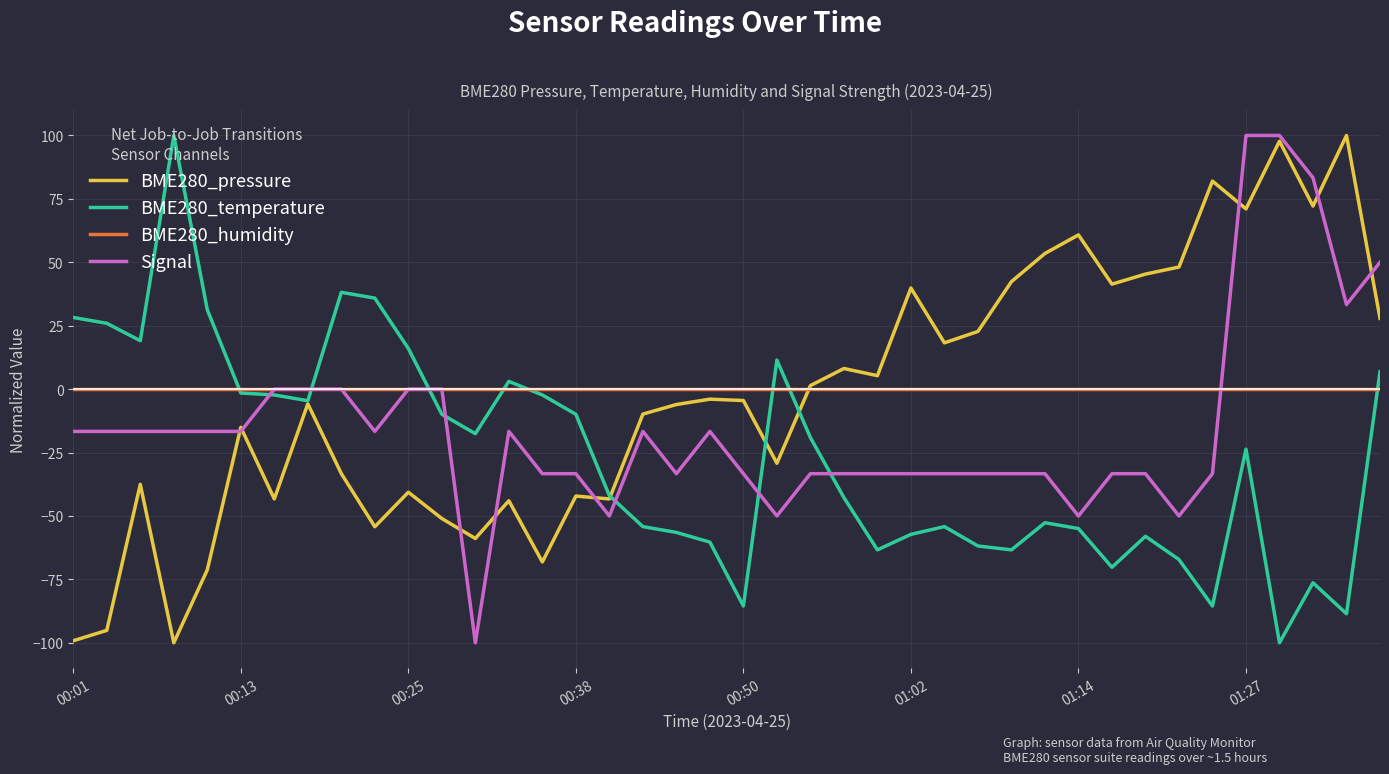

True or false: Signal and BME280_temperature cross at least once.

True